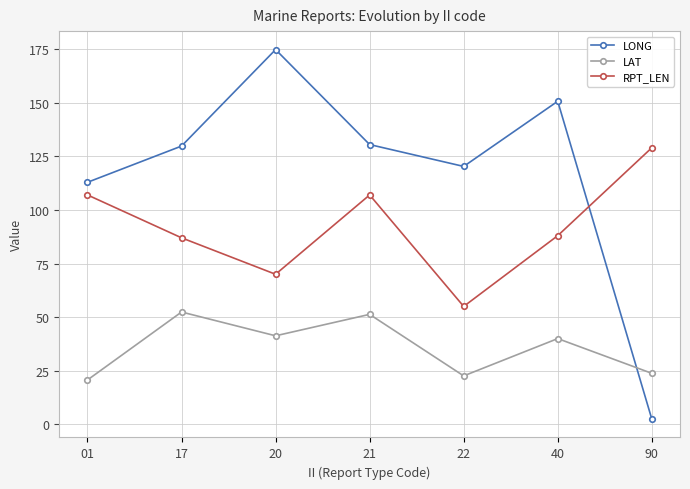

Which series has the largest total across all categories?

LONG